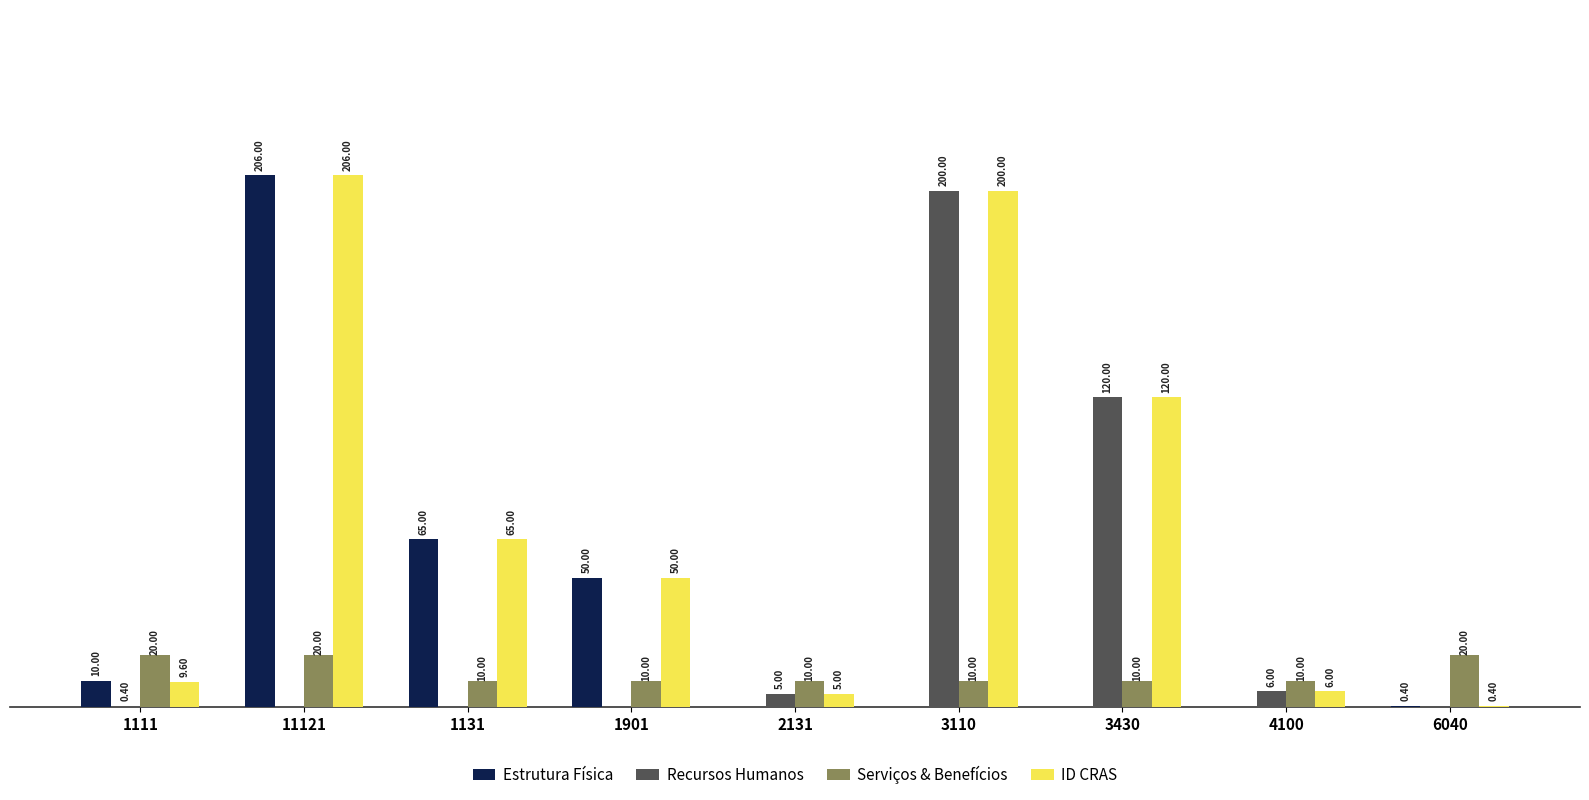

Which series changed the most between 1131 and 4100?

Estrutura Física